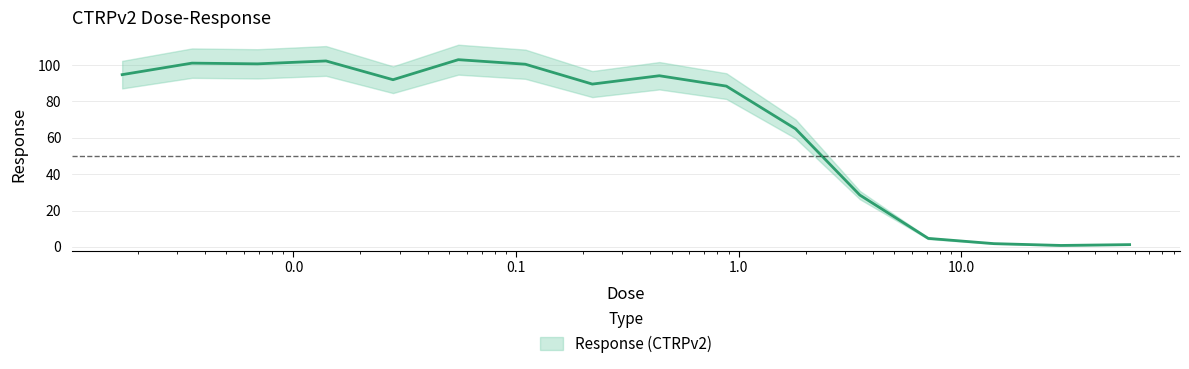

What is the label of the 7th point from the right?

0.88